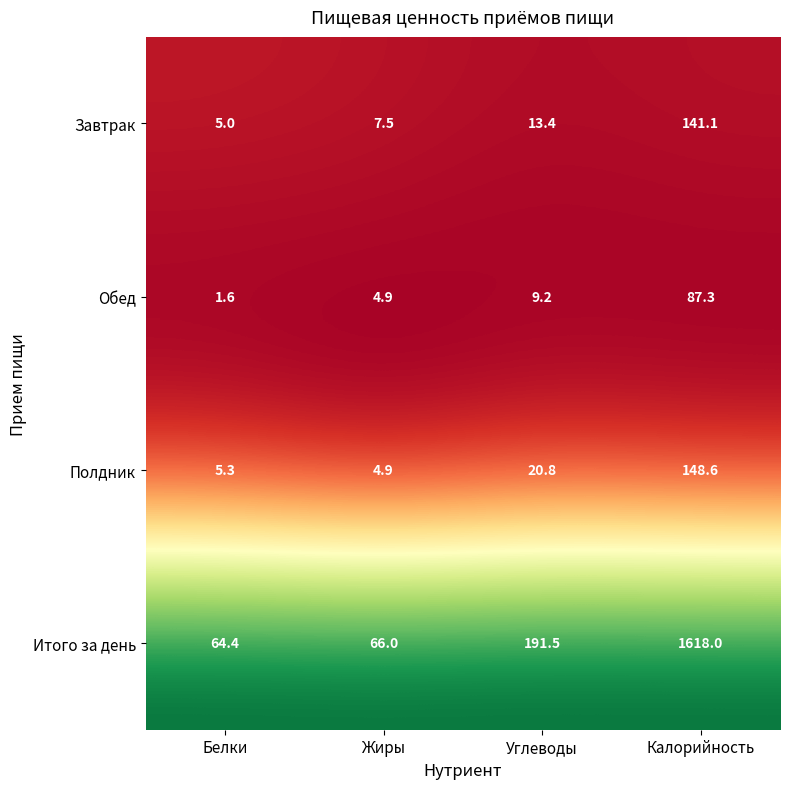

At which label does Завтрак first exceed 13?

Углеводы